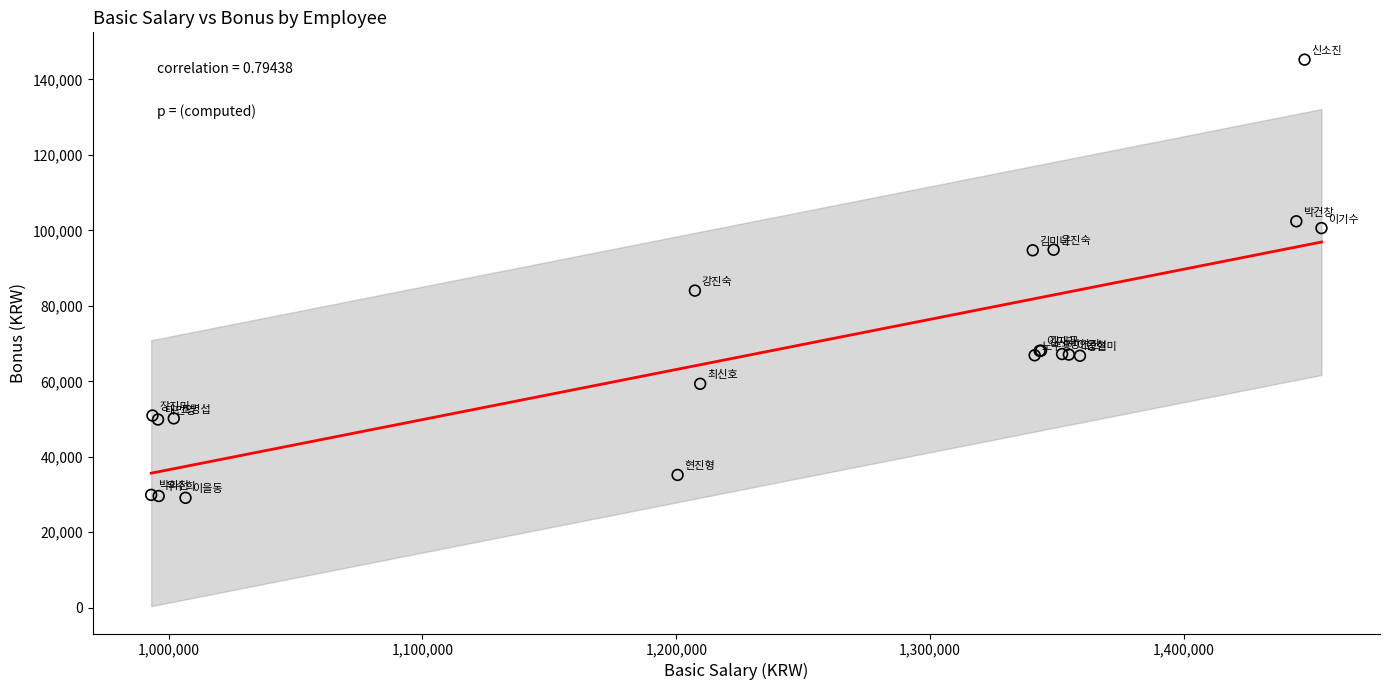

What Y value in the scatter plot is closest to 87176?

84028.5